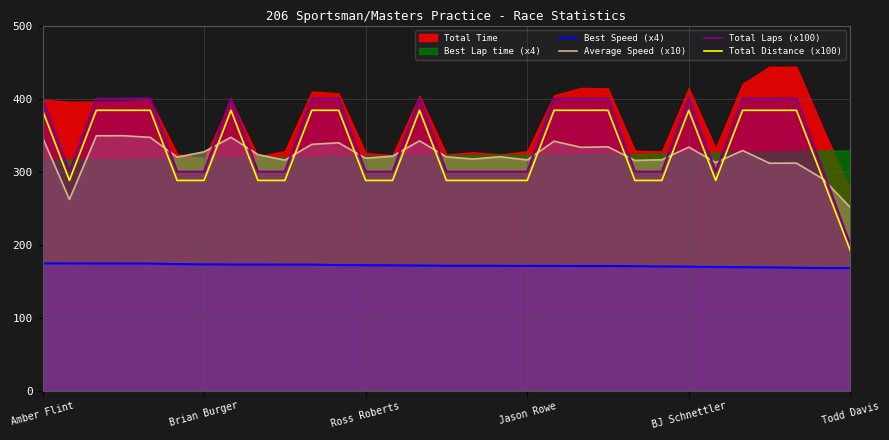

True or false: Total Laps (x100) and Best Speed (x4) cross at least once.

False